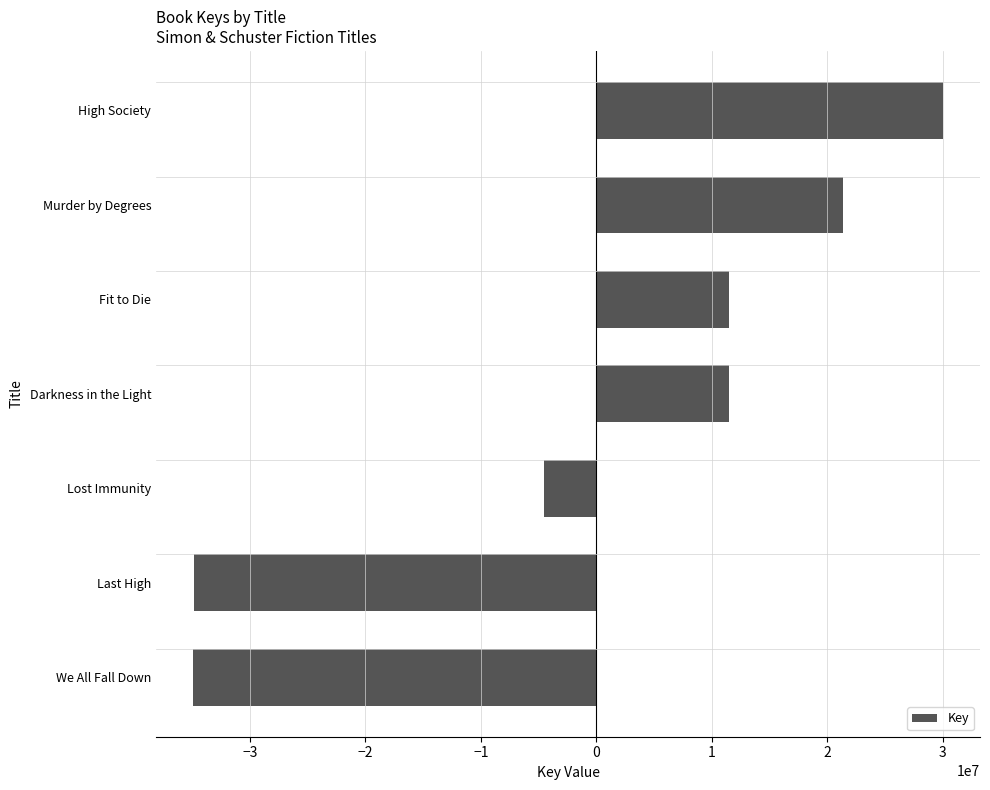

What is the approximate value at High Society?

29992394.3